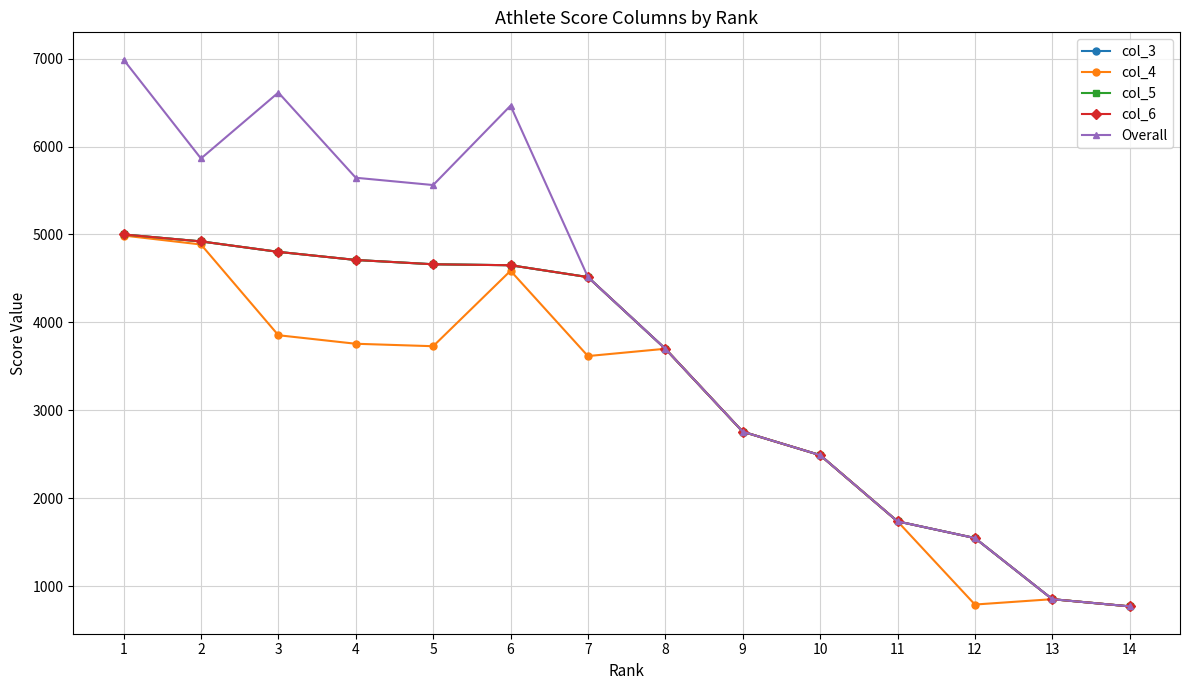

Is this an area chart (filled region under the line)?

No